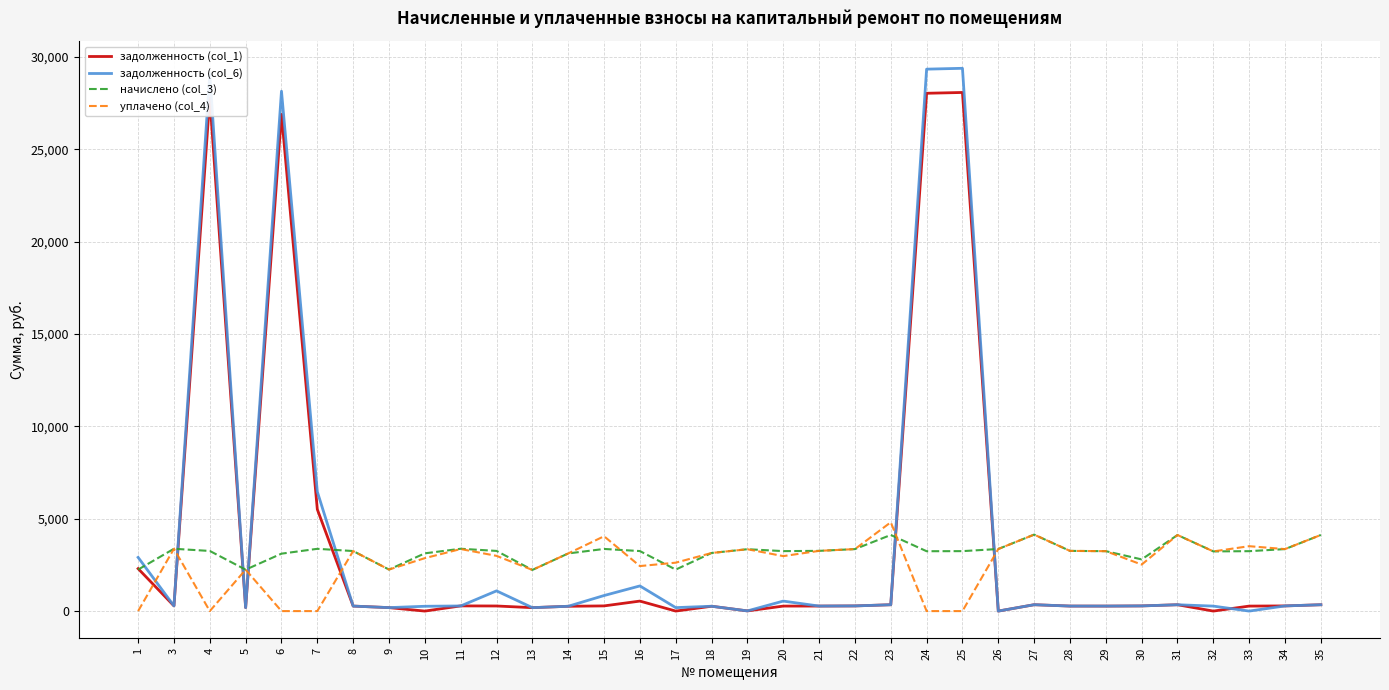

Which series ends up on top after the final intersection of задолженность (col_6) and уплачено (col_4)?

уплачено (col_4)